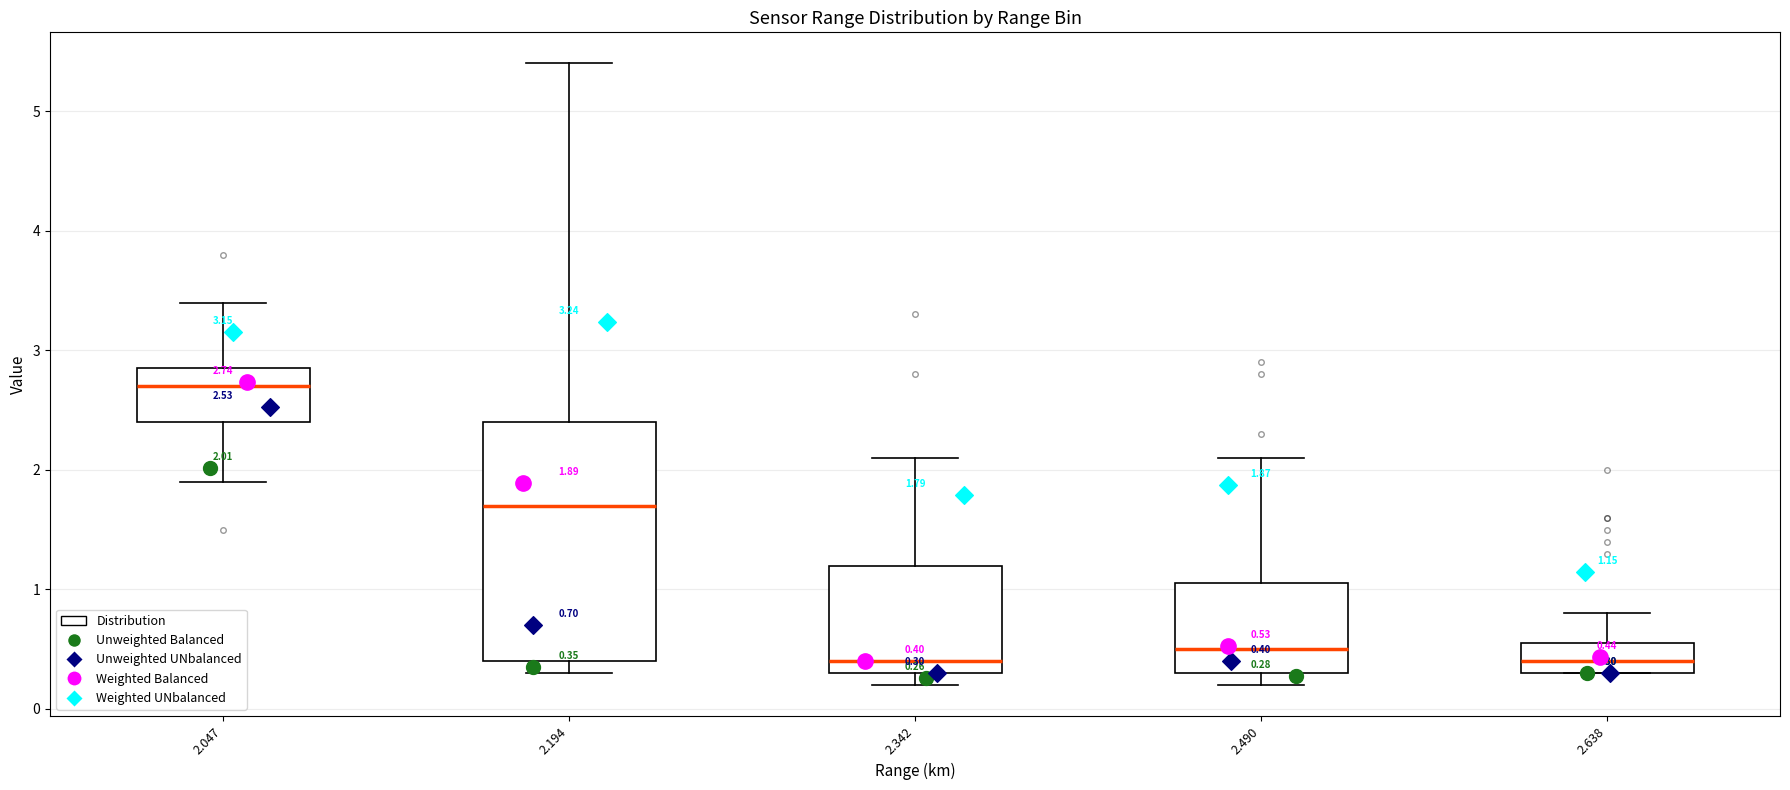

Which box is the tallest, from its lower edge to its upper edge?

2.194